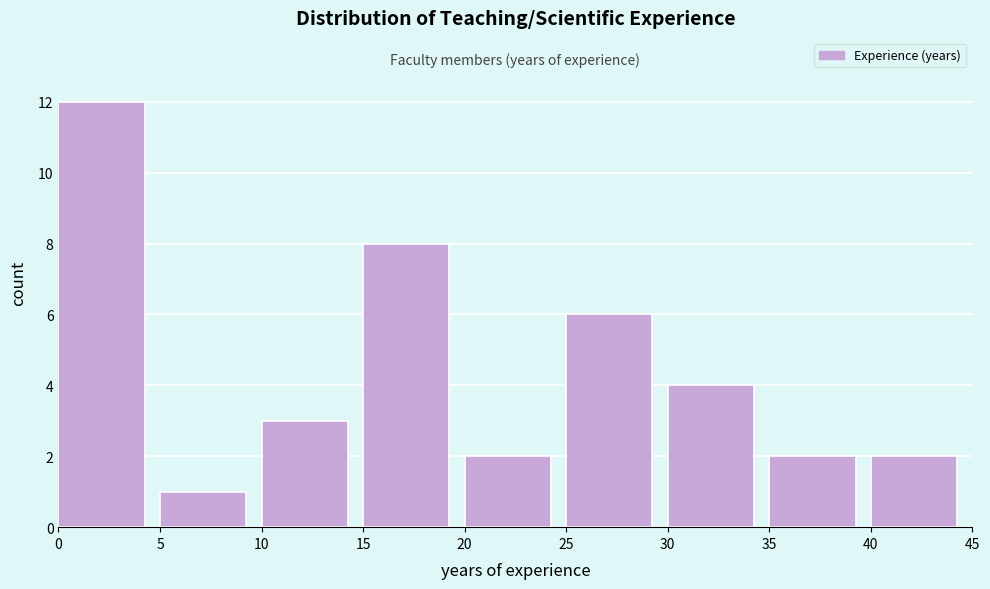

What is the height of the bar covering 30 to 35 on the x-axis? The values are not printed on the chart, so give them approximately, as read against the axis.

4